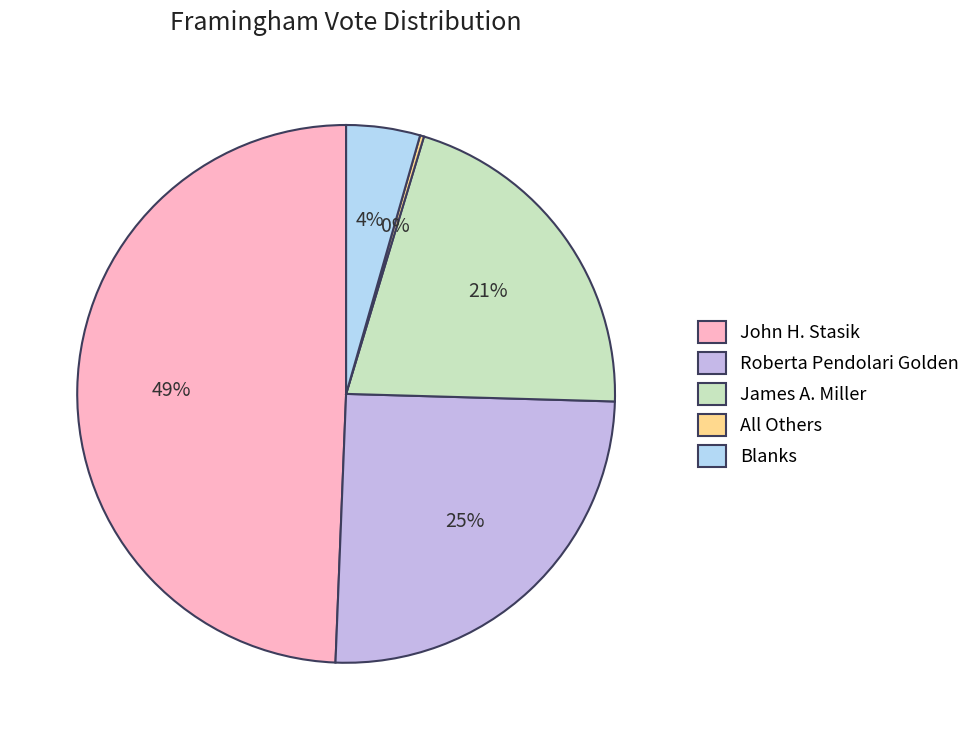

To the nearest percent, what percentage of the pie is John H. Stasik?

49%